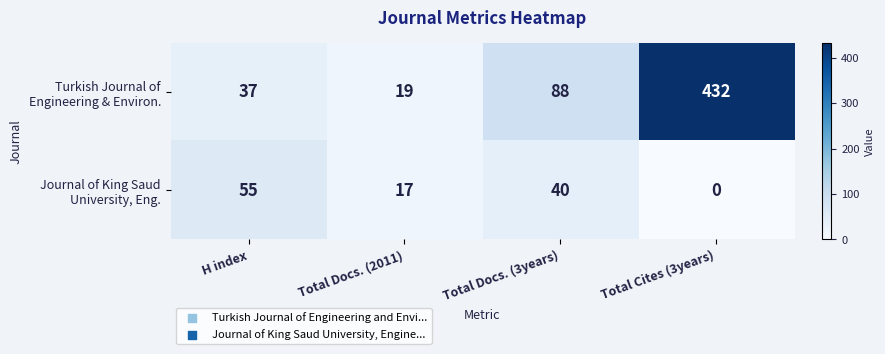

What is the total value across all series at H index?

92